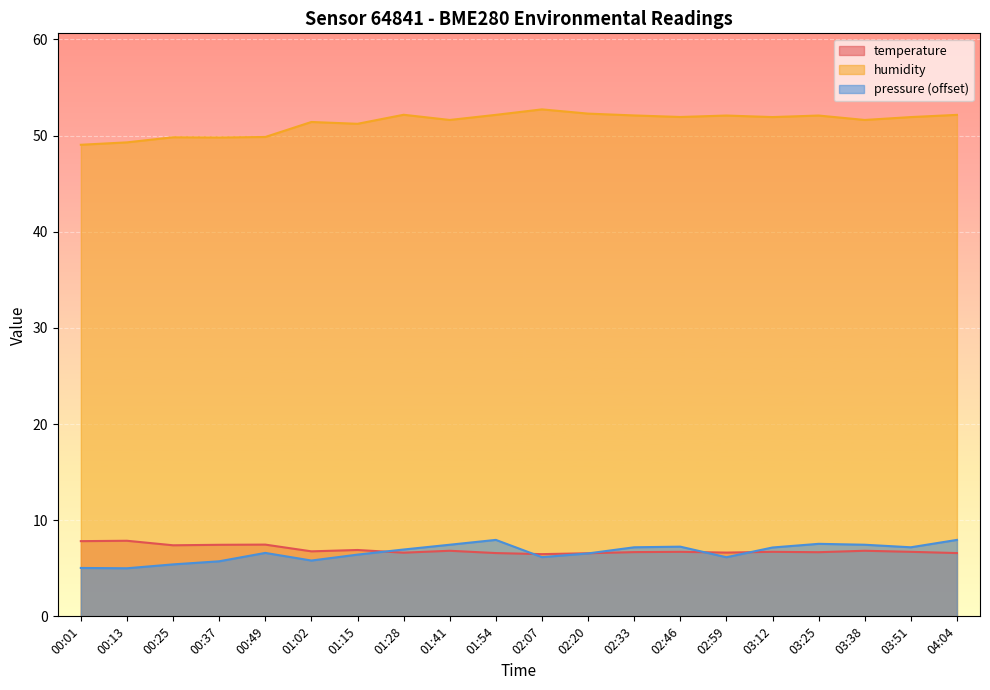

What is the sum of the pressure_norm values at 02:33 and 02:59?

13.3